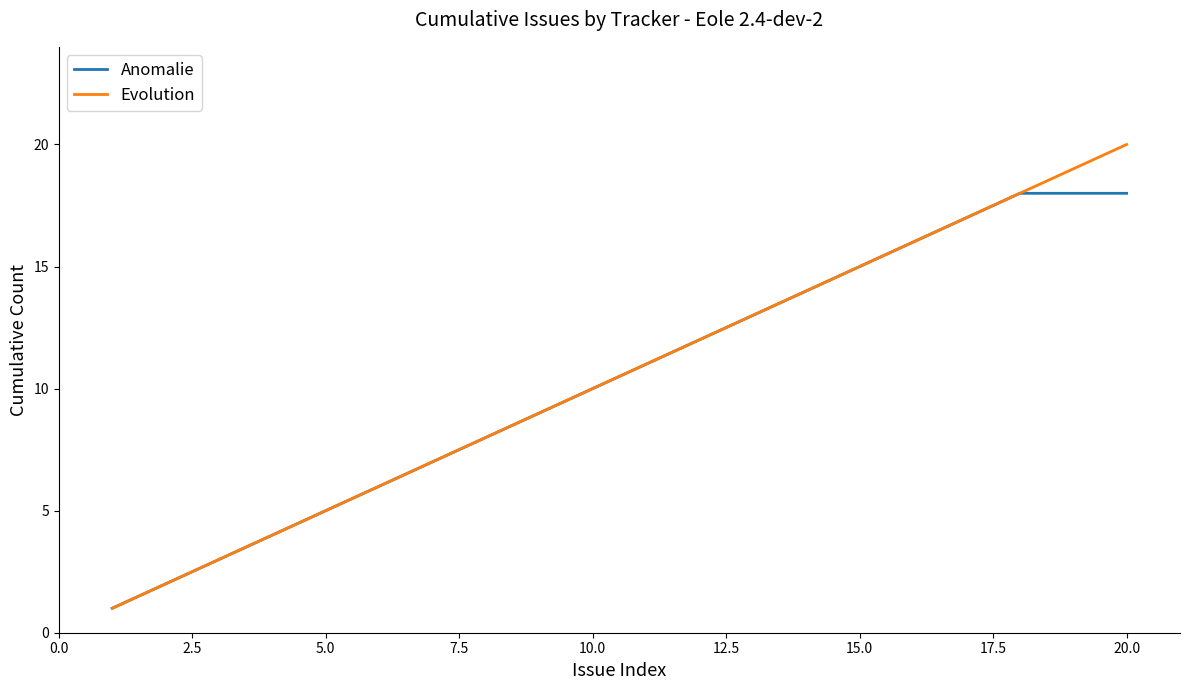

What is the highest value of the Evolution series?

20